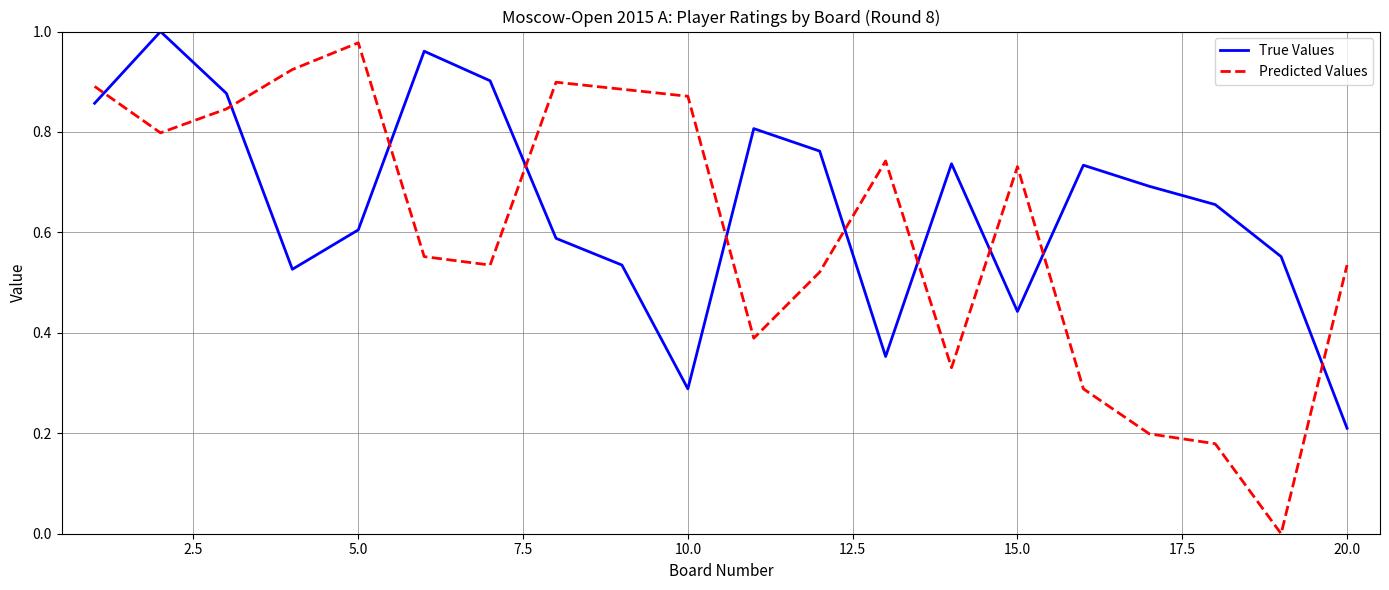

Which series has the largest total across all categories?

True Values